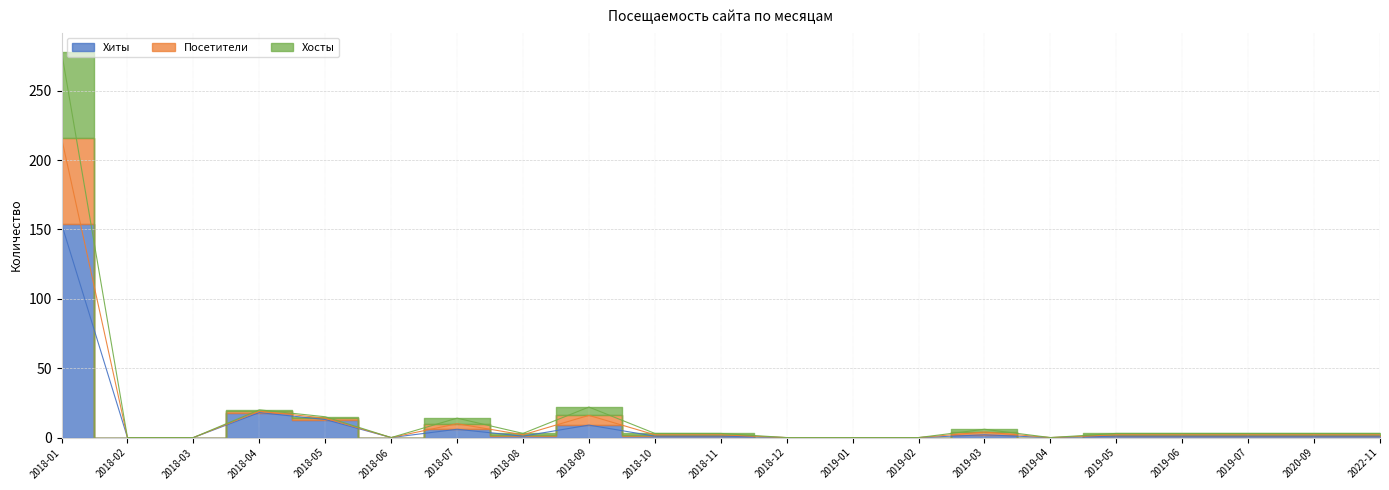

At which label does Хосты reach its peak?

2018-01